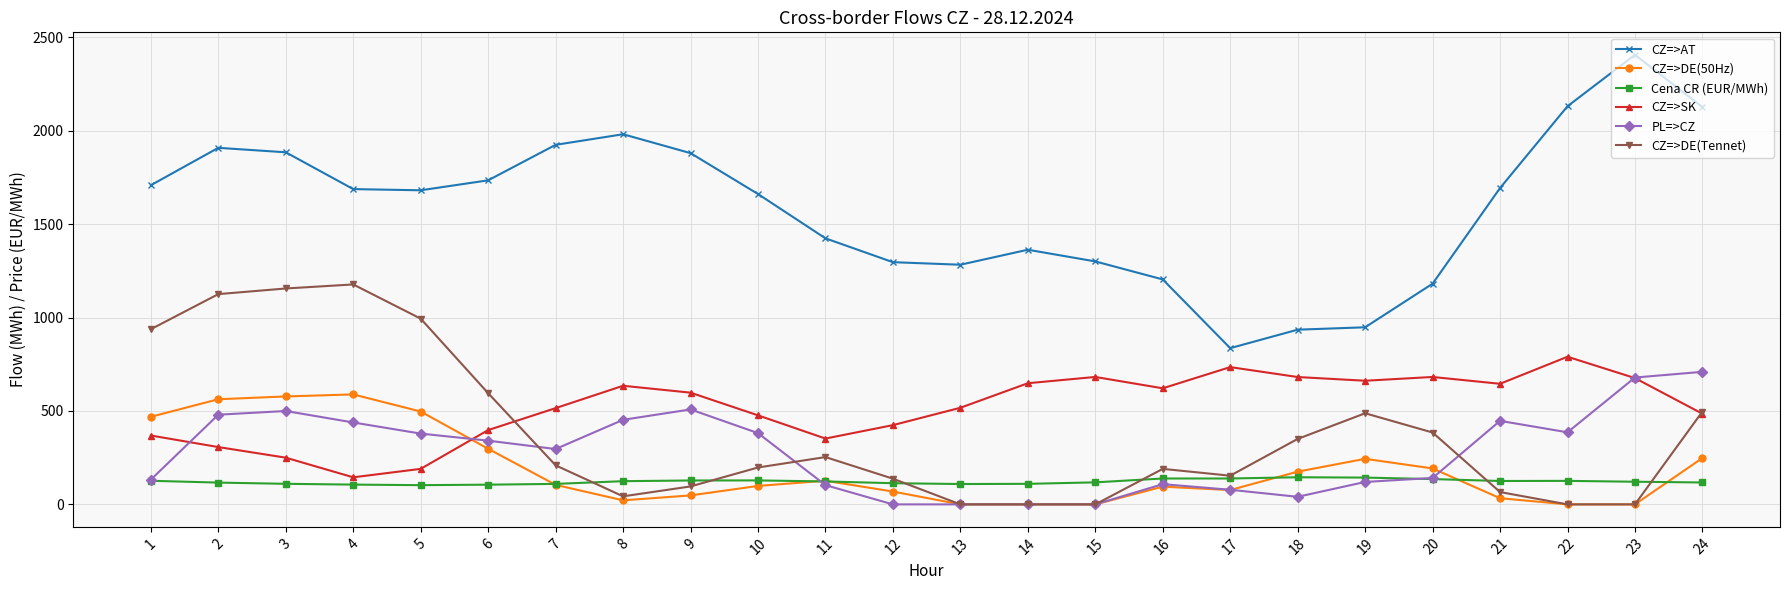

How many lines are shown in the chart?

6